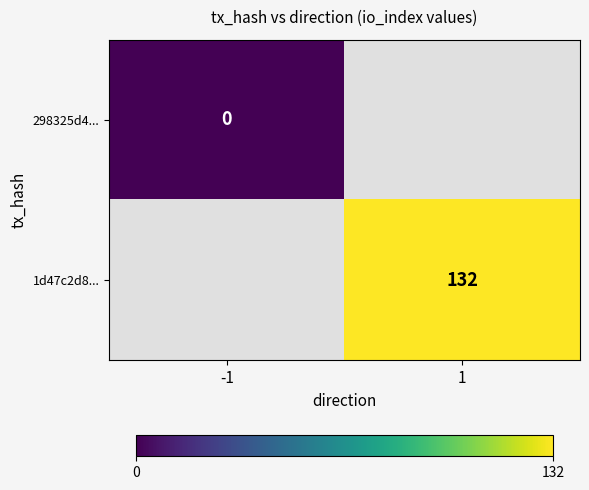

Is it true that 1d47c2d8... equals 132 at 1?

True